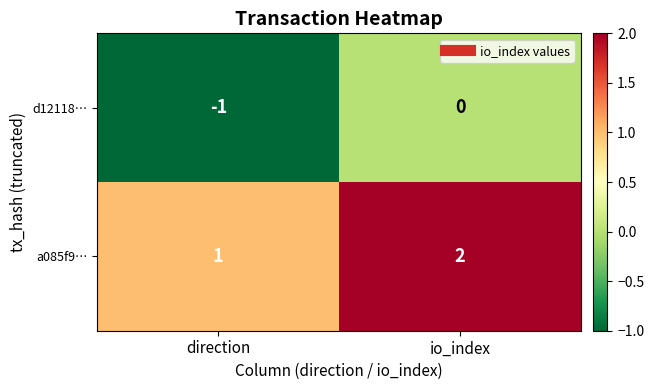

Where is a085f9… nearest to the value 1?

direction